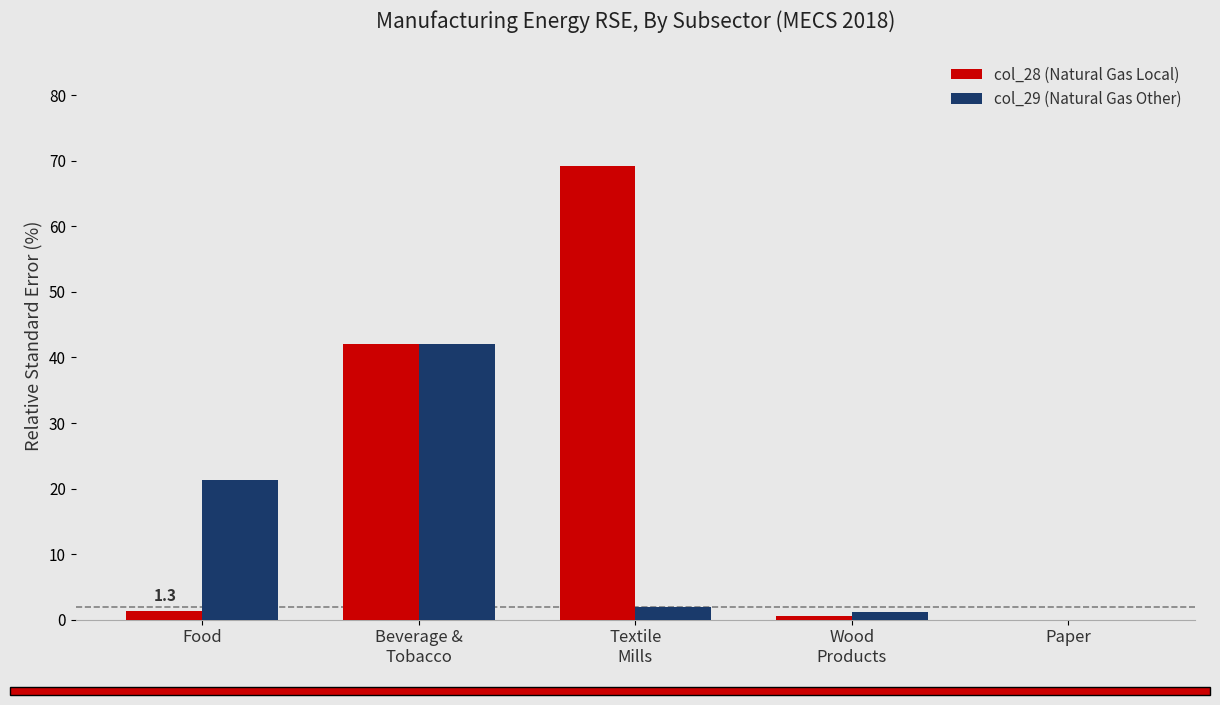

What is the sum of all col_28 (Natural Gas Local) values?

113.2